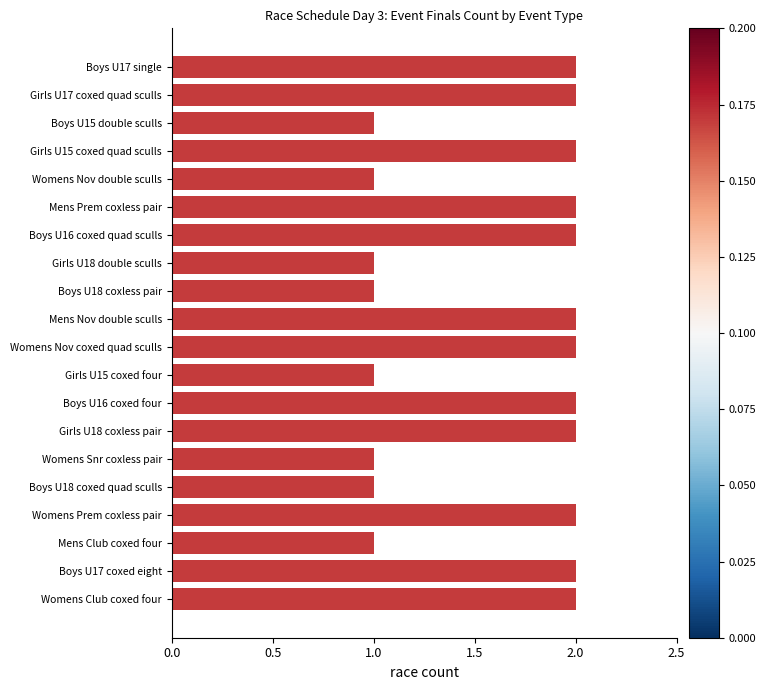

What is the sum of the values at Girls U15 coxed four and Mens Nov double sculls?

3